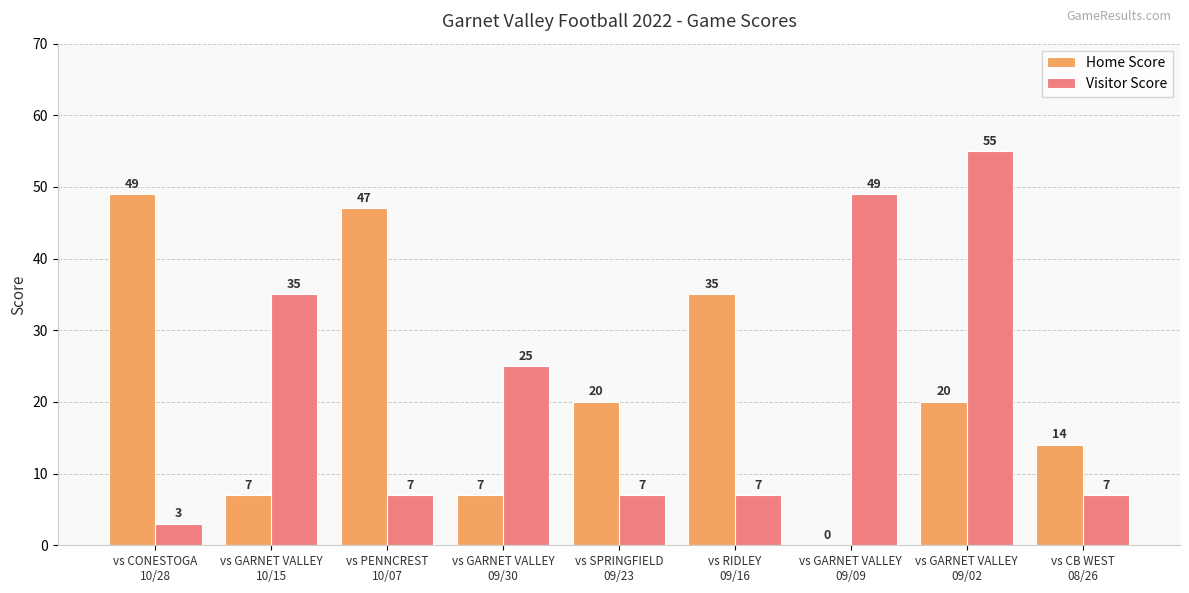

Which series has the largest total across all categories?

Home Score